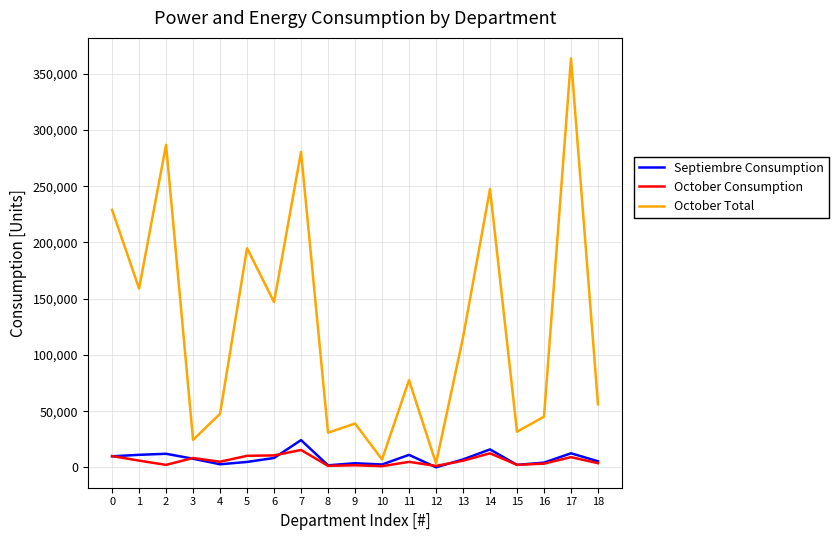

What is the difference between the maximum and minimum values in the Septiembre Consumption series?

24136